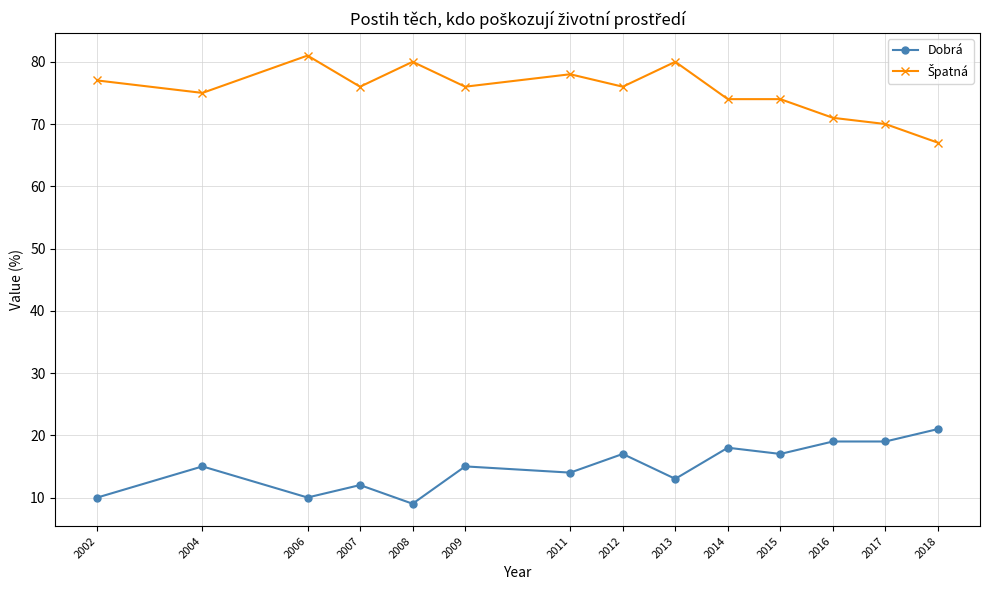

What is the total value across all series at 2012?

93